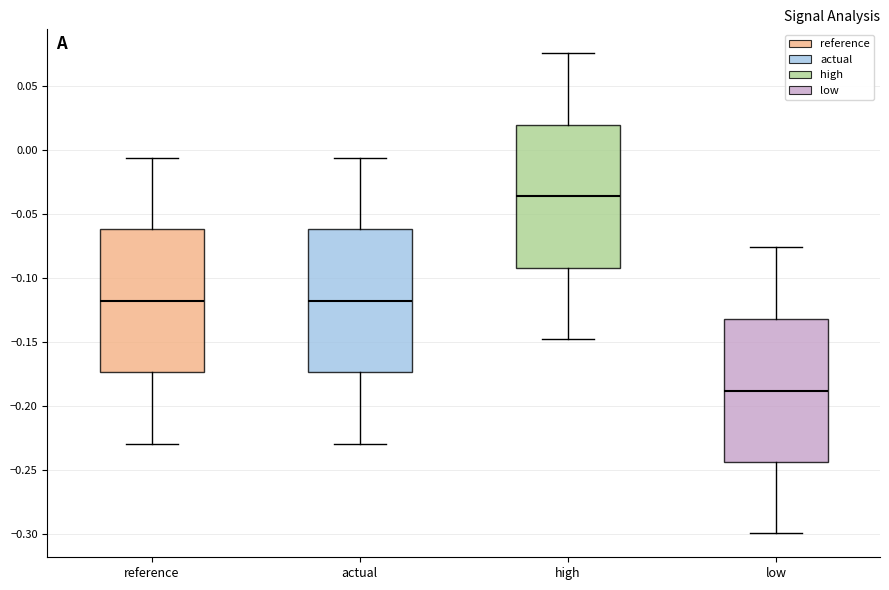

Where does the upper whisker of the box for high end on the y-axis? The values are not printed on the chart, so give them approximately, as read against the axis.

0.075